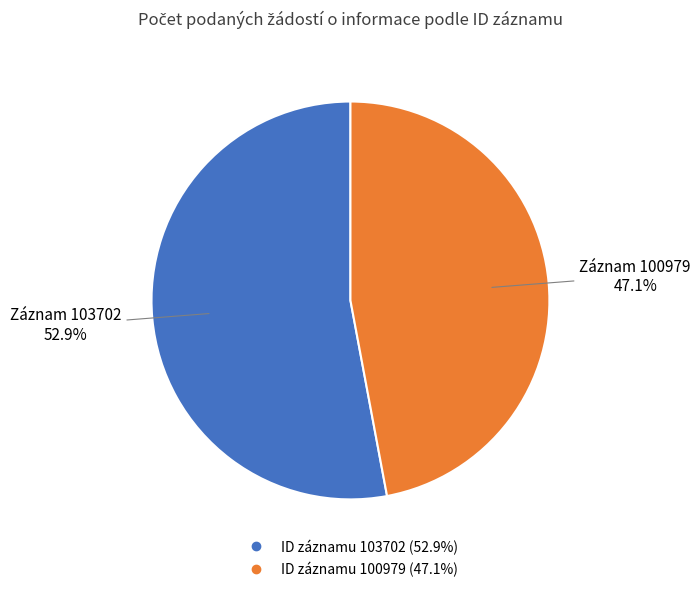

Does any single category account for the majority?

Yes